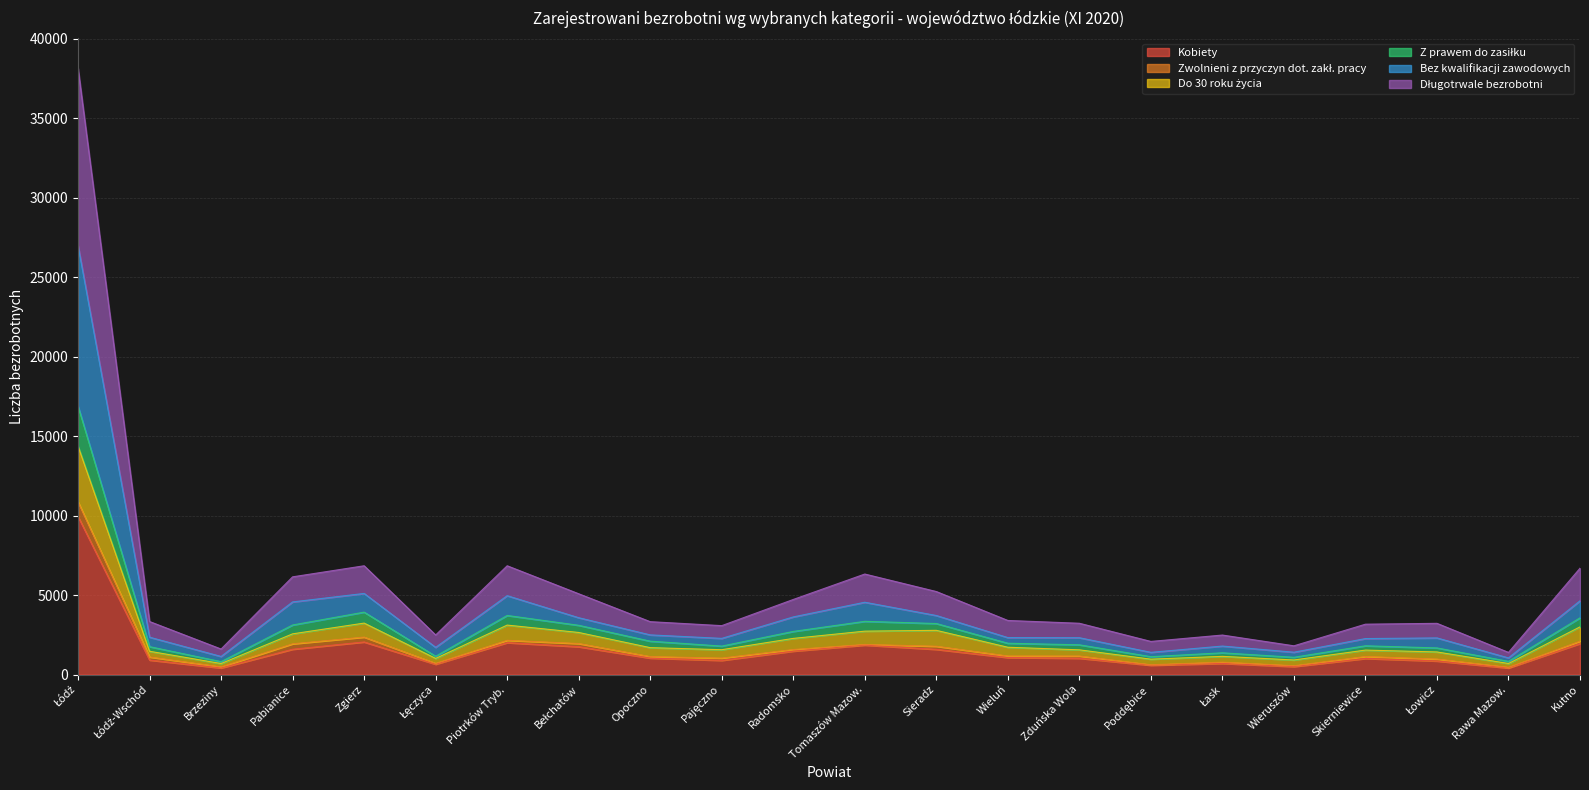

What is the label of the 14th point from the right?

Opoczno